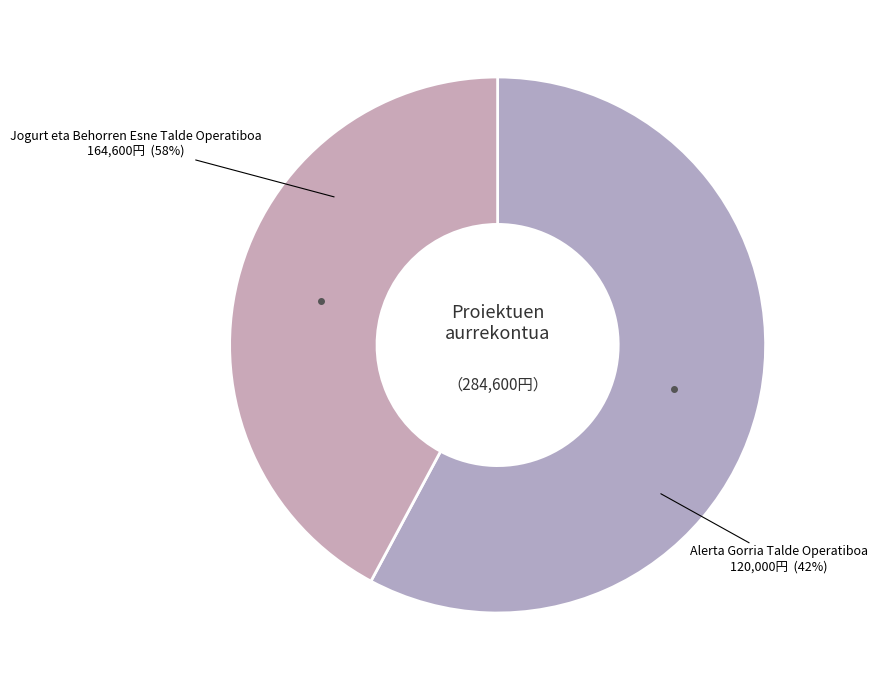

Is the sum of Jogurt eta Behorren Esne Talde Operatiboa and Alerta Gorria Talde Operatiboa greater than half?

Yes